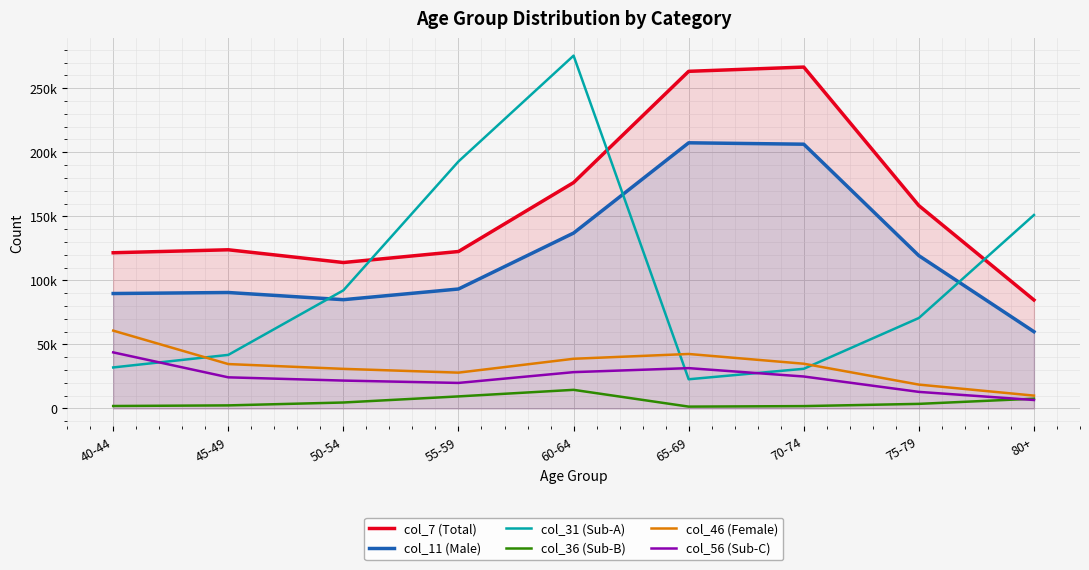

Rank the series by their maximum value, from highest to lowest.

col_31 (Sub-A), col_7 (Total), col_11 (Male), col_46 (Female), col_56 (Sub-C), col_36 (Sub-B)